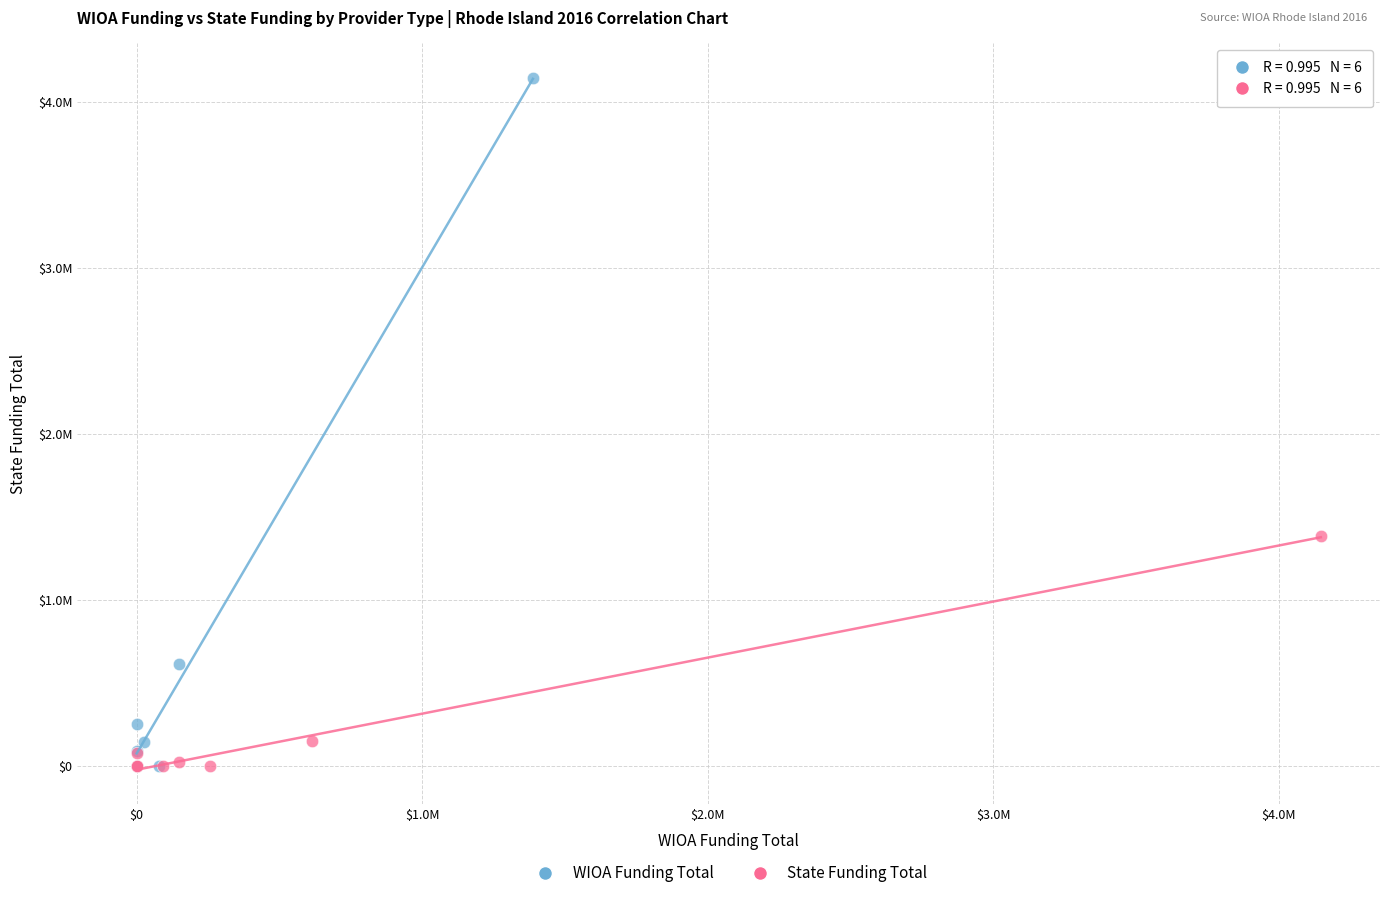

Which series has the largest Y range (max minus min)?

WIOA Funding Total